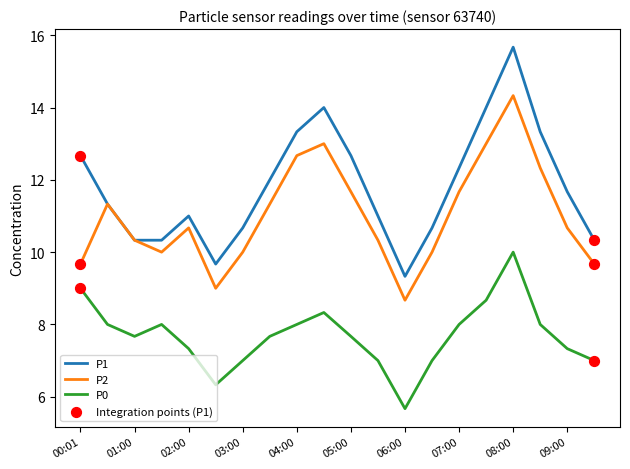

Which series has the largest total across all categories?

P1